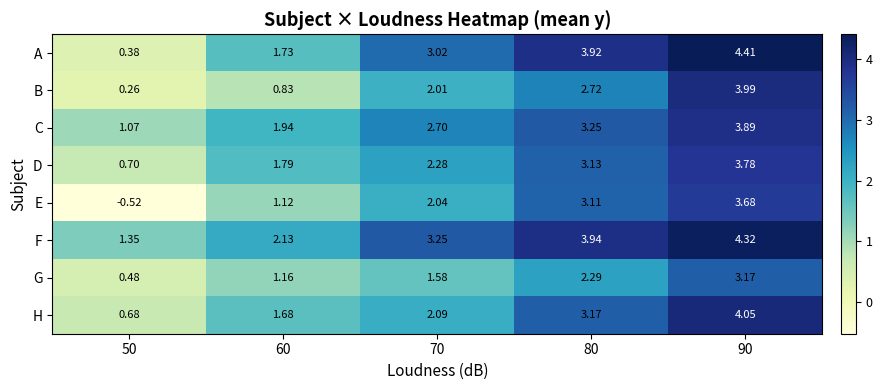

At 70, list the series in order from smallest to largest.

G, B, E, H, D, C, A, F